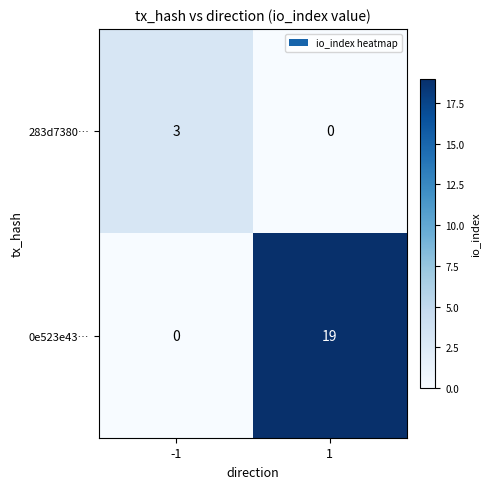

Between -1 and 1, which series saw the biggest shift?

0e523e43…